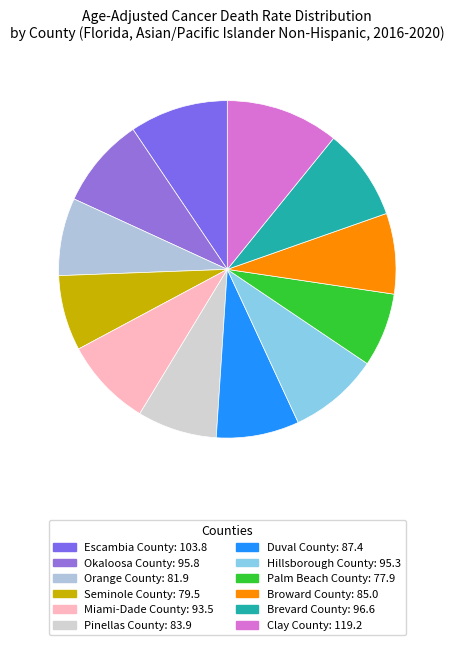

How many slices are in this pie chart?

12